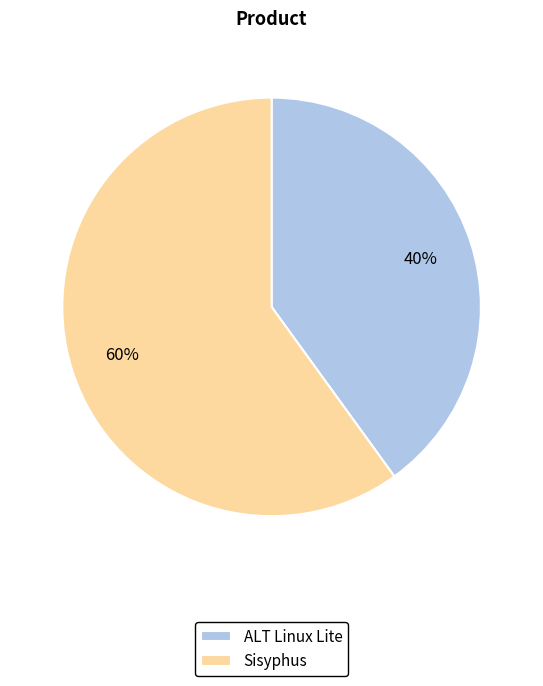

Do Sisyphus and ALT Linux Lite together represent more than half of the pie?

Yes